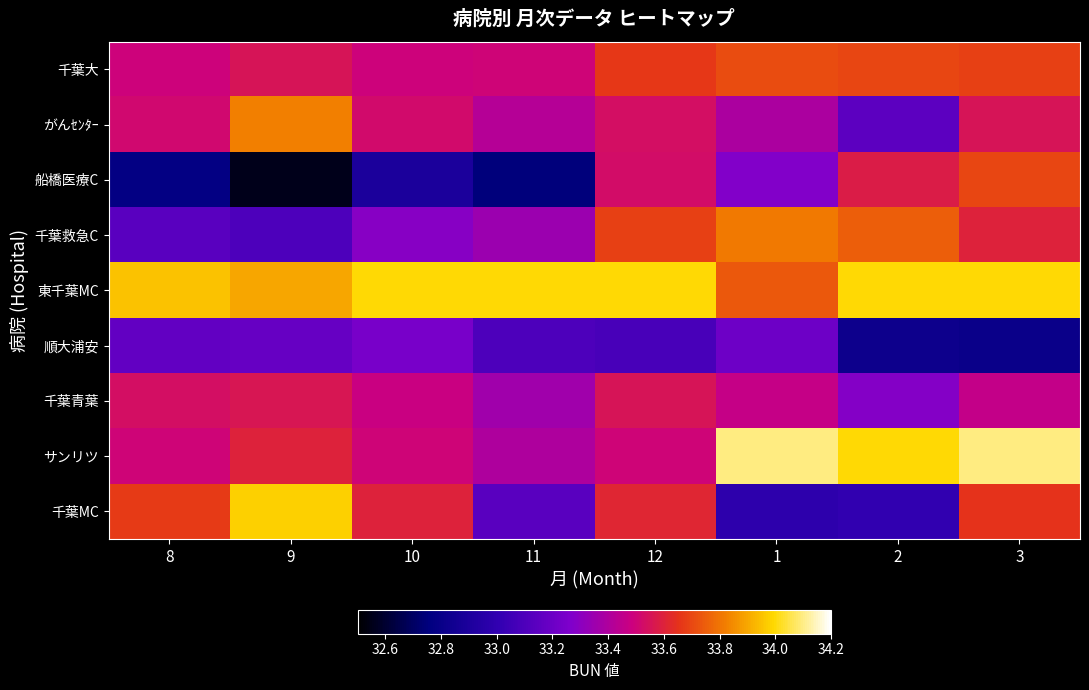

Which has a higher value, 9 or 11?

9